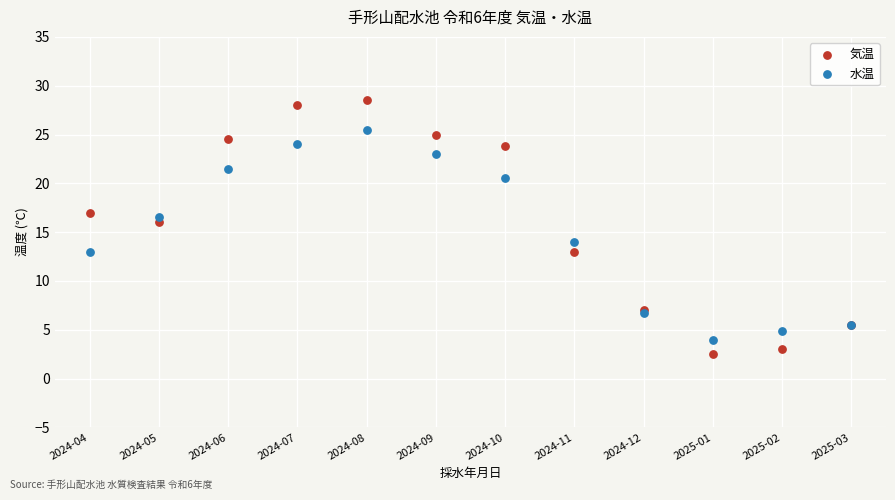

Which series contains the highest Y value?

気温